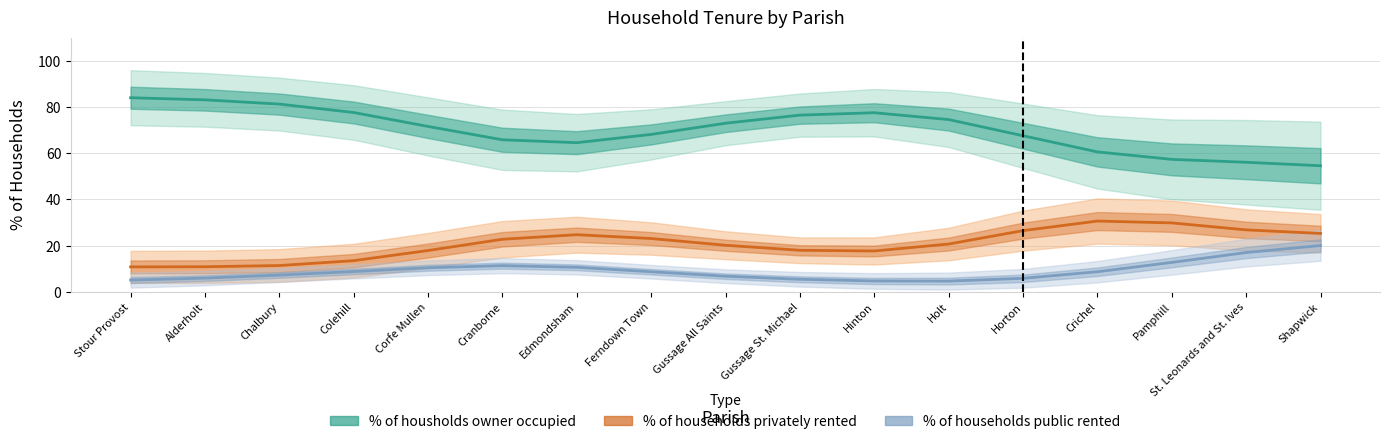

In % of households privately rented, how many points are higher than both neighbors (excluding endpoints)?

2